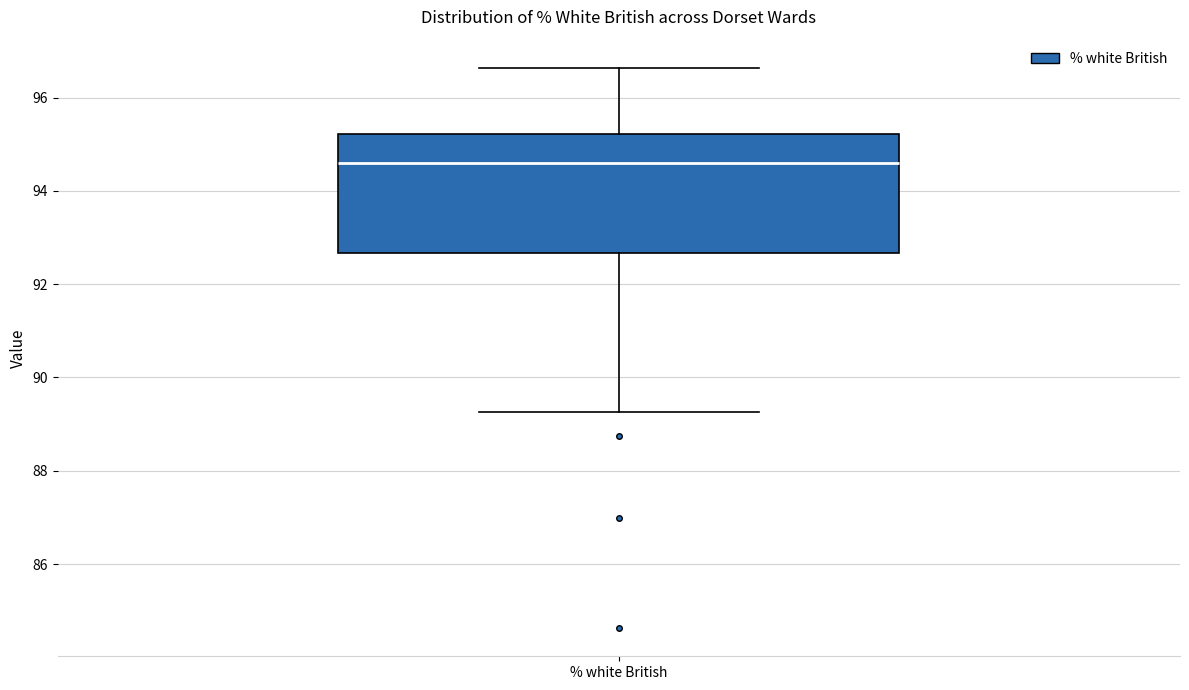

Where is the upper edge of the box for % white British on the y-axis? The values are not printed on the chart, so give them approximately, as read against the axis.

95.2